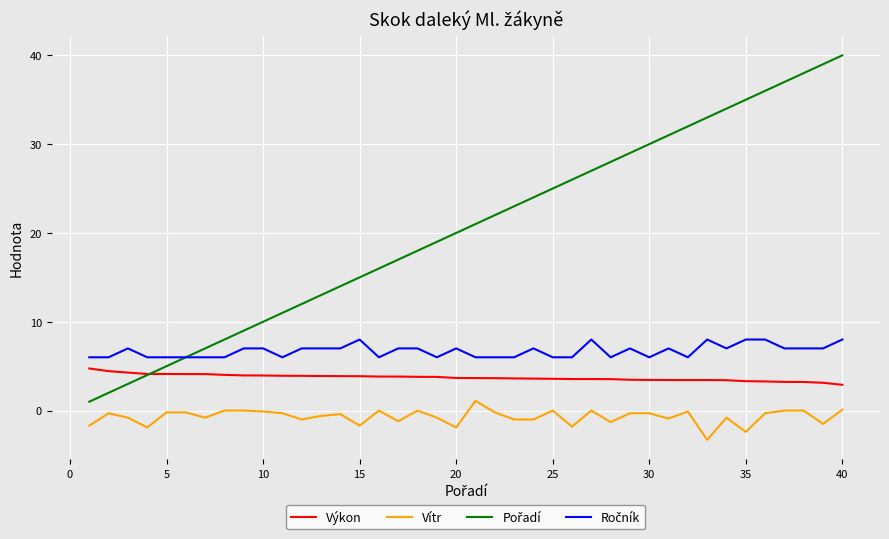

True or false: Výkon and Vítr cross at least once.

False